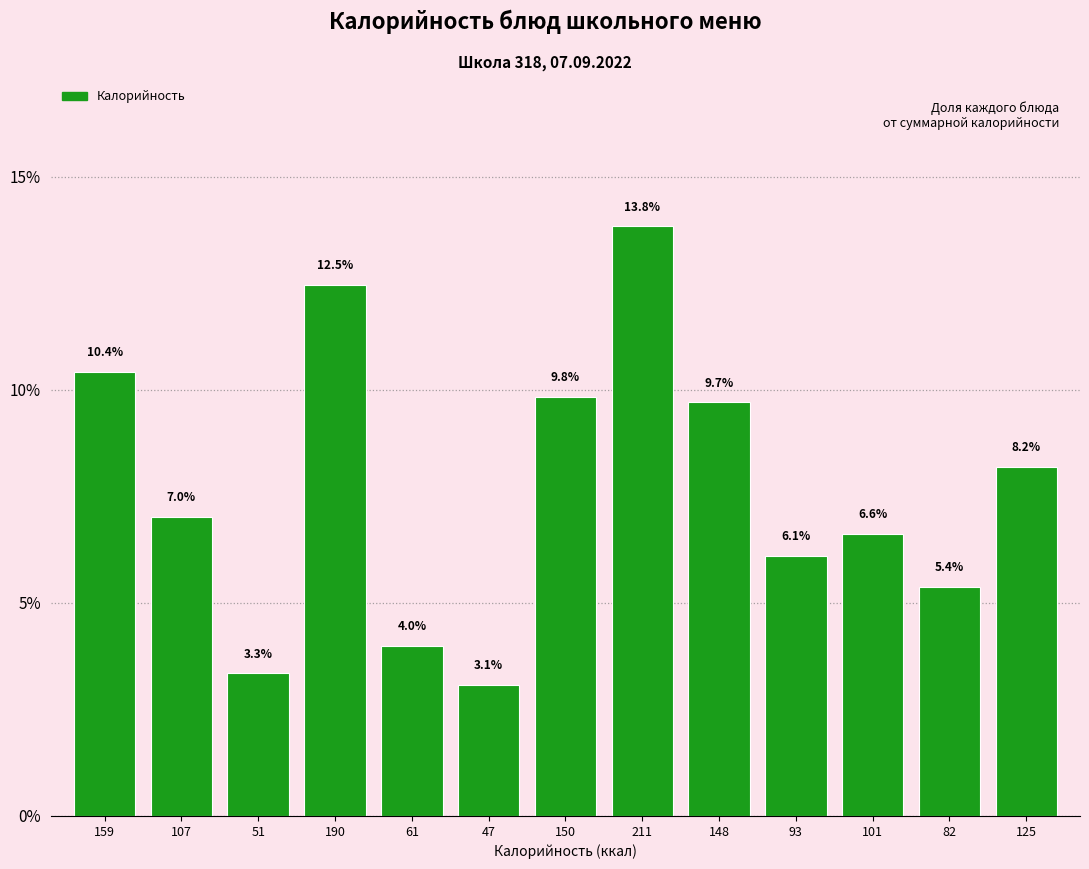

Reading left to right, extract all data points from this chart.

159=10.4	107=7.0	51=3.3	190=12.5	61=4.0	47=3.1	150=9.8	211=13.8	148=9.7	93=6.1	101=6.6	82=5.4	125=8.2